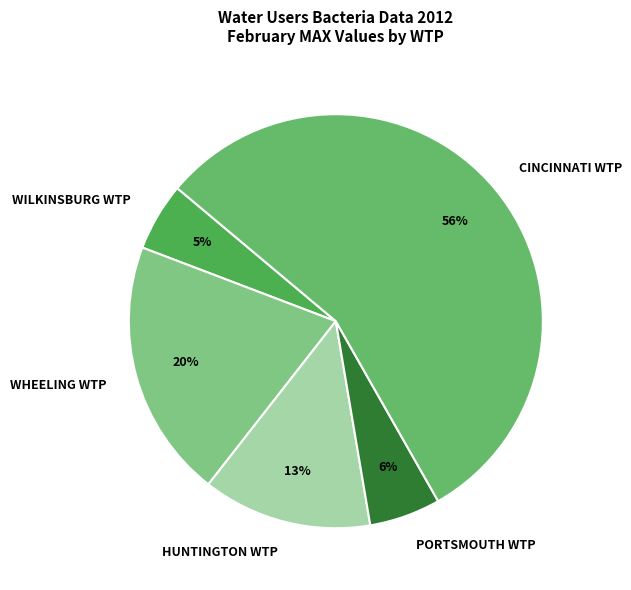

Which category accounts for the majority?

CINCINNATI WTP